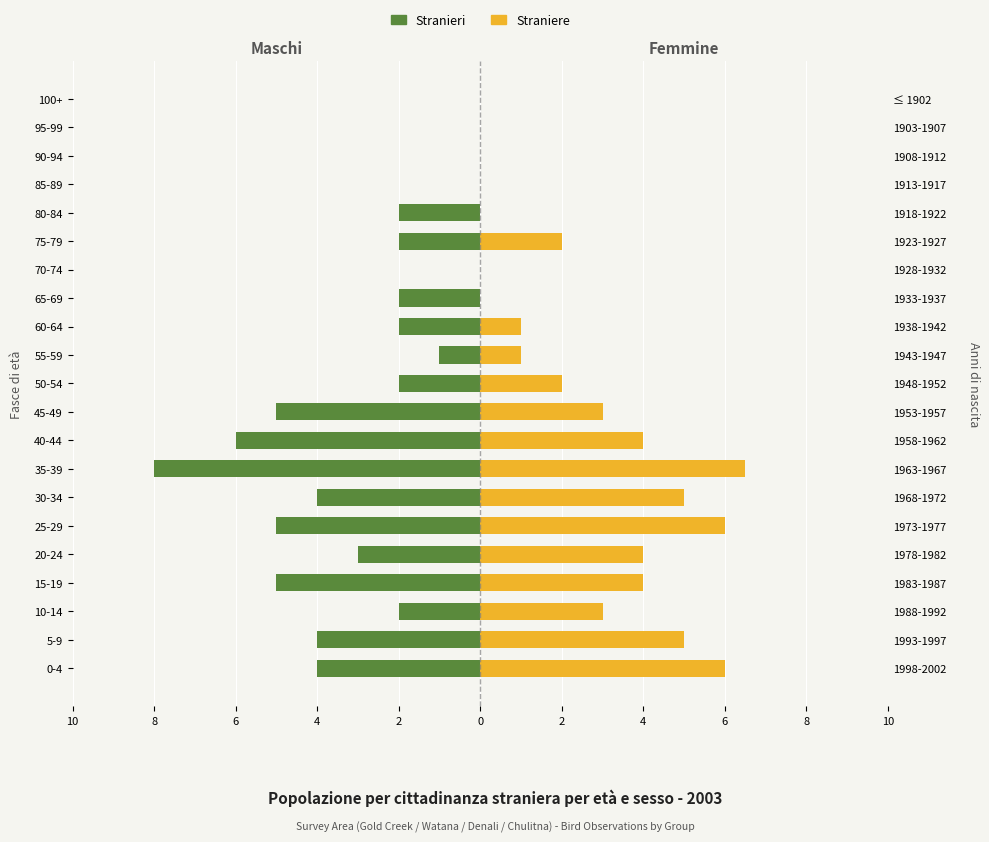

Which series has the widest spread of values?

Stranieri